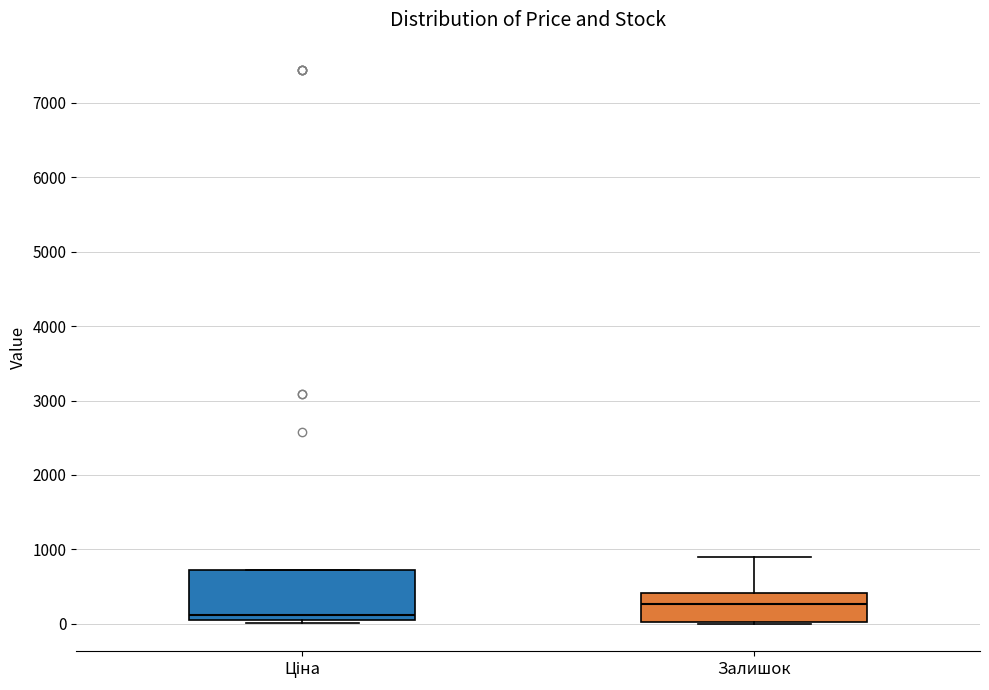

Where is the lower edge of the box for Залишок on the y-axis? The values are not printed on the chart, so give them approximately, as read against the axis.

0